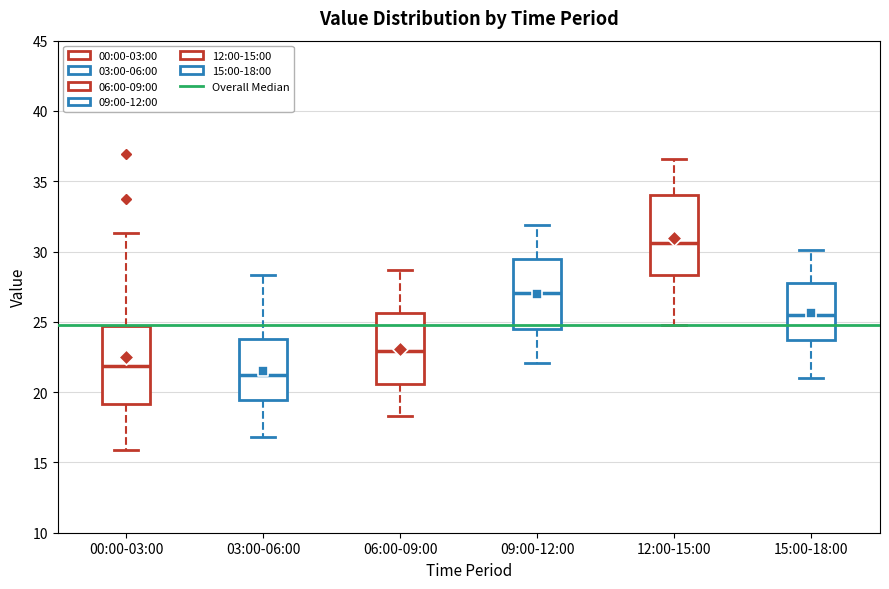

Reading left to right, read every box against the y-axis: the position of its median line, the range the box covers, and the ends of its whiskers. The values are not printed on the chart, so give them approximately, as read against the axis.

00:00-03:00: median 22.0, box 19.0 to 24.5, whiskers 16.0 to 31.5
03:00-06:00: median 21.5, box 19.5 to 24.0, whiskers 17.0 to 28.5
06:00-09:00: median 23.0, box 20.5 to 25.5, whiskers 18.5 to 28.5
09:00-12:00: median 27.0, box 24.5 to 29.5, whiskers 22.0 to 32.0
12:00-15:00: median 30.5, box 28.5 to 34.0, whiskers 25.0 to 36.5
15:00-18:00: median 25.5, box 23.5 to 28.0, whiskers 21.0 to 30.0